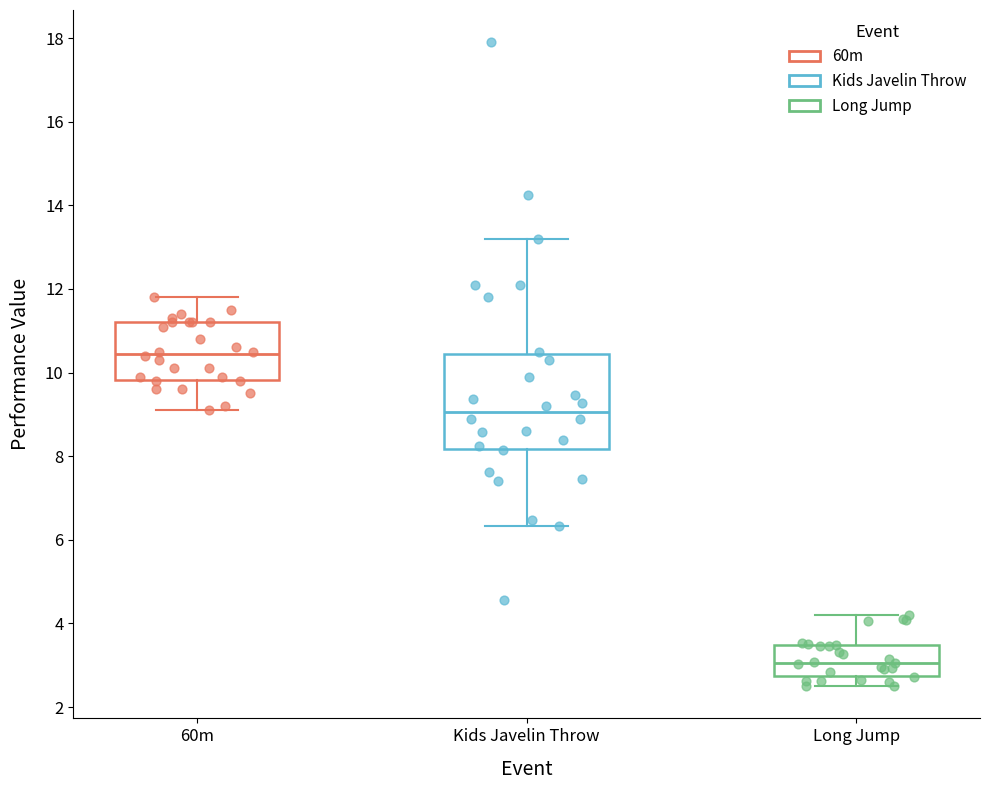

Reading left to right, transcribe this box plot: for each box, give where its median line is, the range the box spans, and where its two whiskers end, as read against the y-axis. The values are not printed on the chart, so give them approximately, as read against the axis.

60m: median 10.4, box 9.8 to 11.2, whiskers 9.2 to 11.8
Kids Javelin Throw: median 9.0, box 8.2 to 10.4, whiskers 6.4 to 13.2
Long Jump: median 3.0, box 2.8 to 3.4, whiskers 2.6 to 4.2